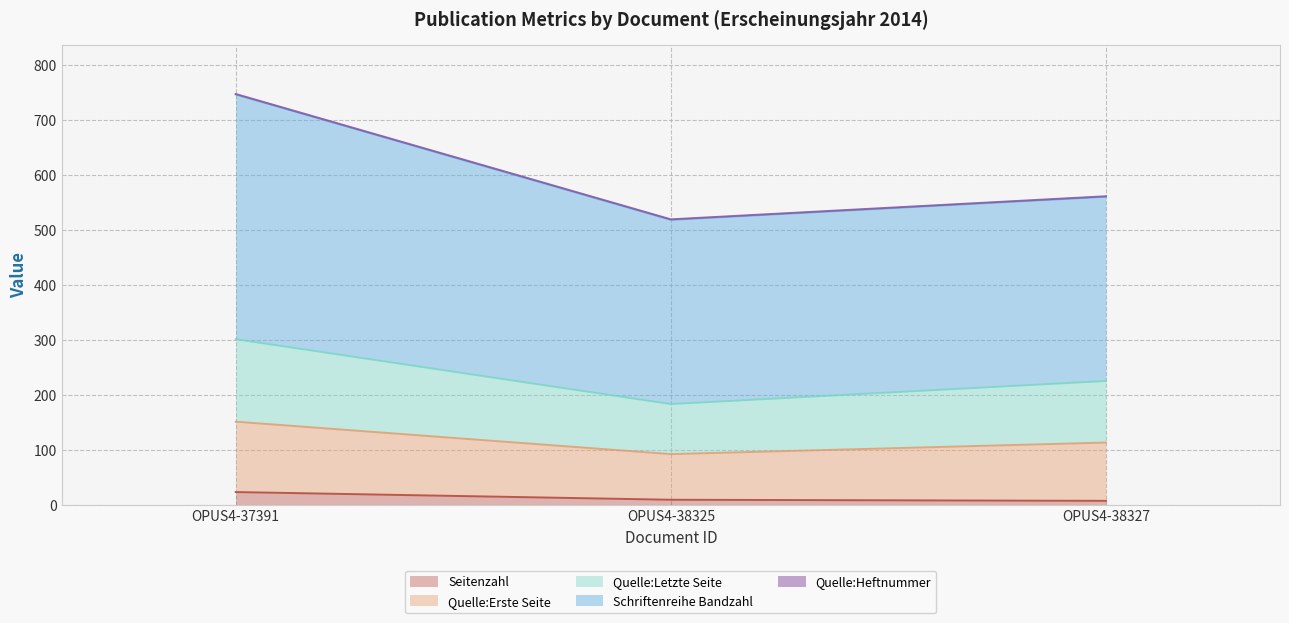

What is the lowest value of the Quelle:Erste Seite series?

92